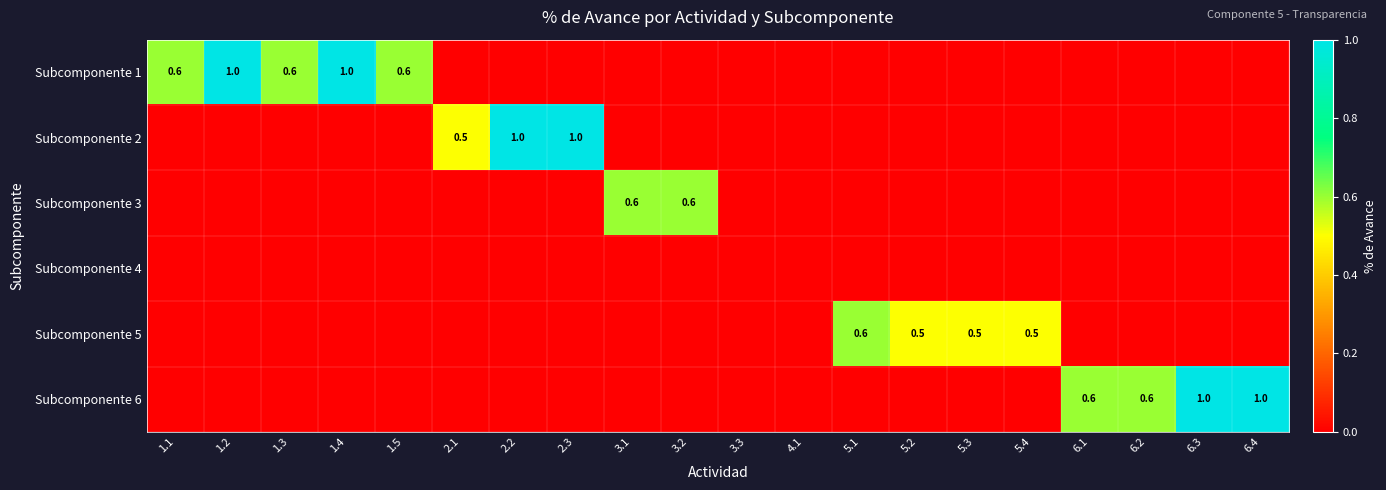

True or false: Subcomponente 6 has a value of 0.5 at 1.4.

False